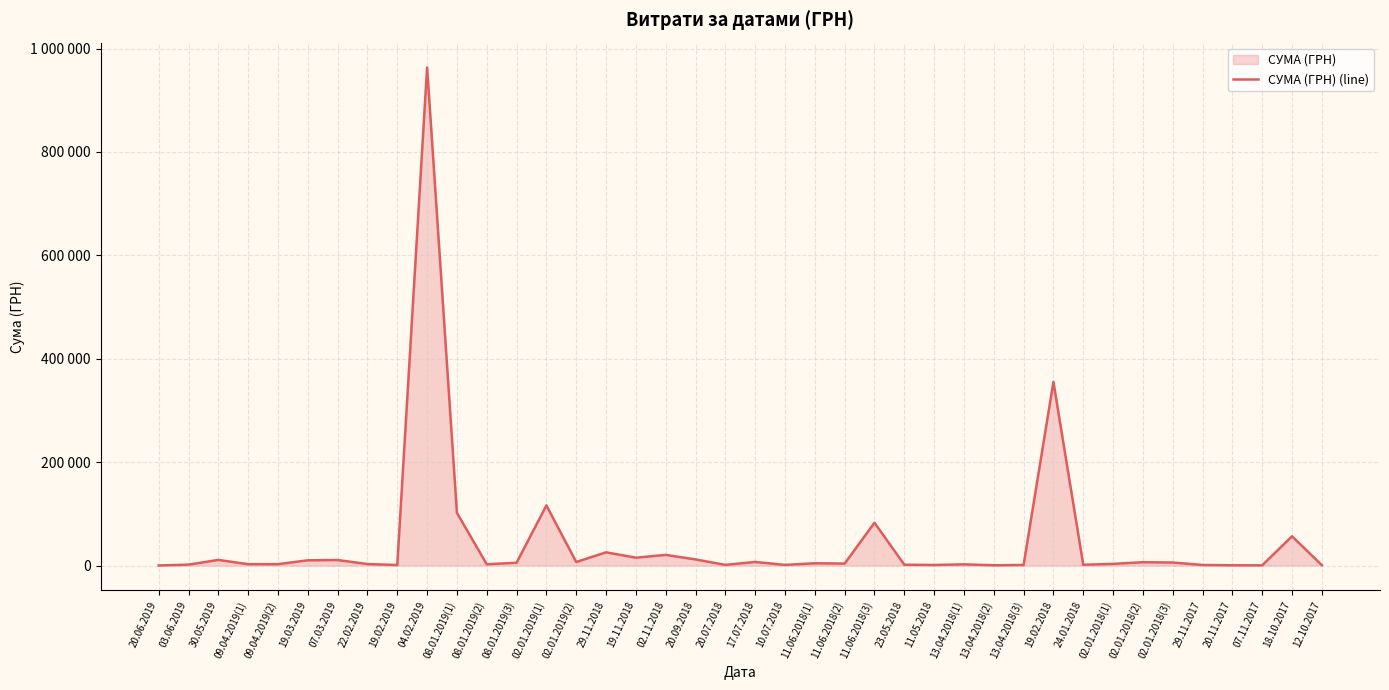

Count the number of values greater than 3860.

19